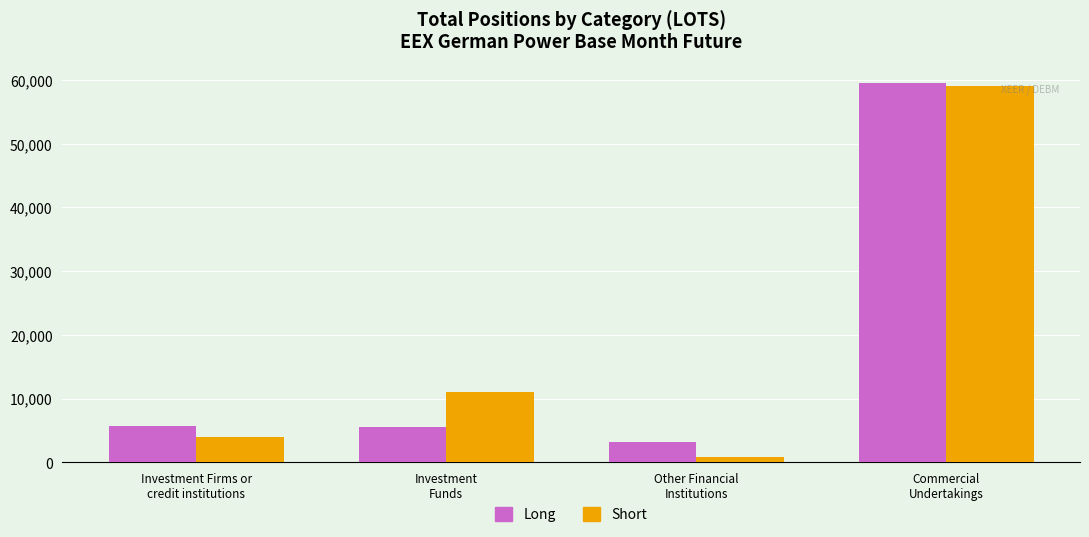

Where is Short nearest to the value 29913?

Investment
Funds